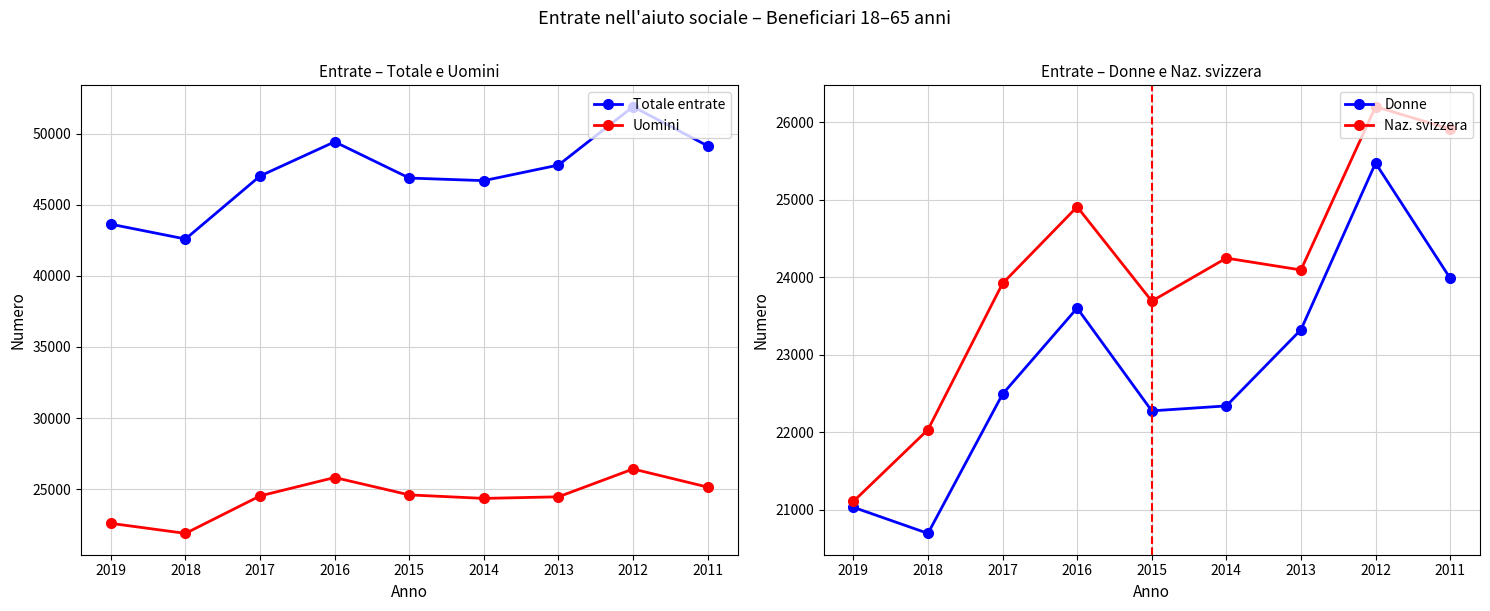

What is the lowest value of the Uomini series?

21889